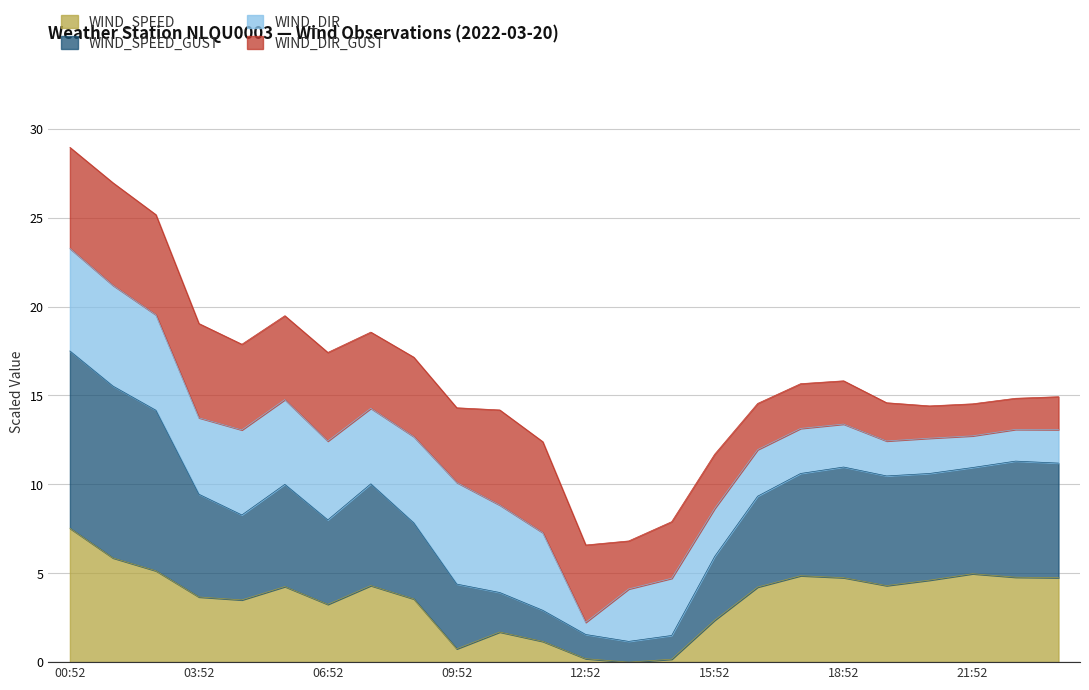

At which label does WIND_SPEED_GUST reach its peak?

00:52